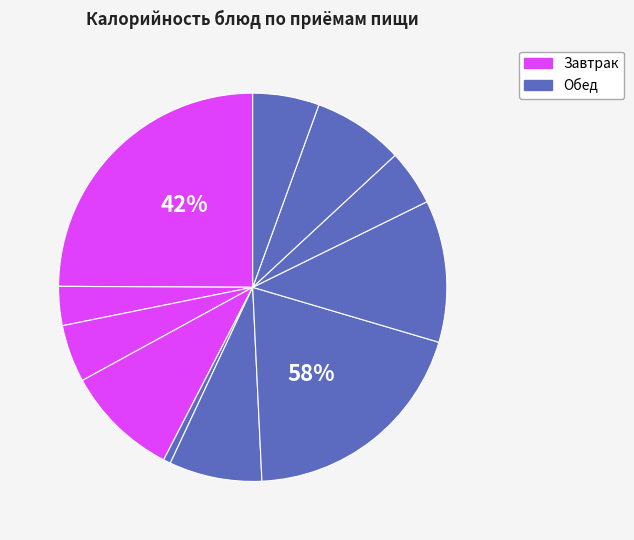

Is the sum of Свекла отварная and Суп с макаронными изделиями greater than half?

No